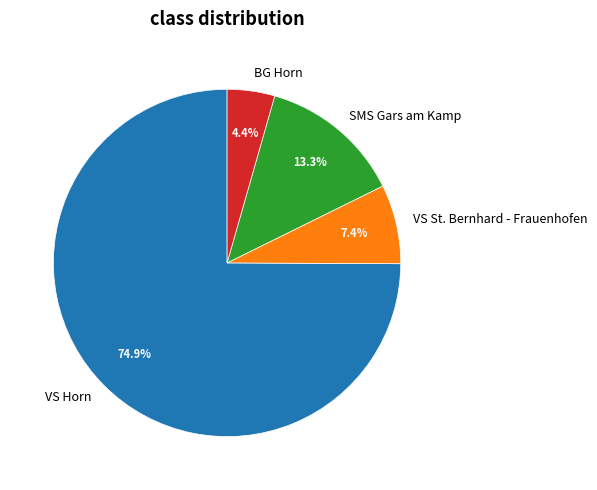

Which slice is the largest?

VS Horn